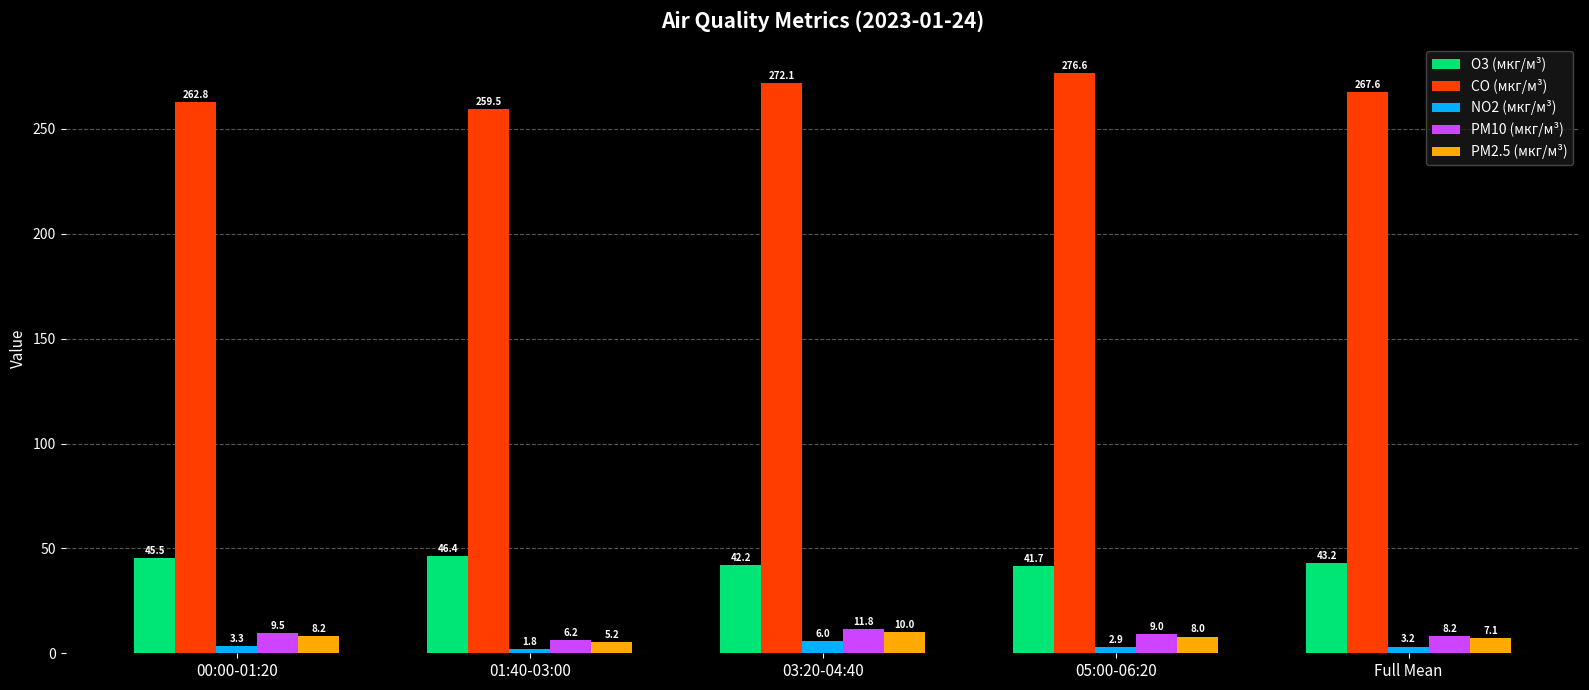

What is the label of the 3rd bar from the right?

03:20-04:40